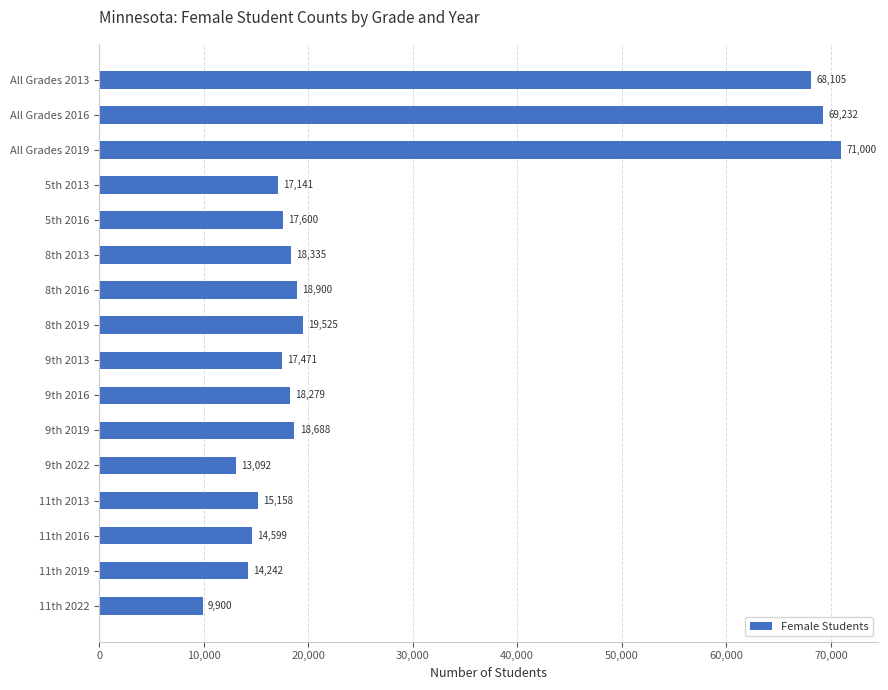

At which category does the chart reach its minimum across all series?

11th 2022